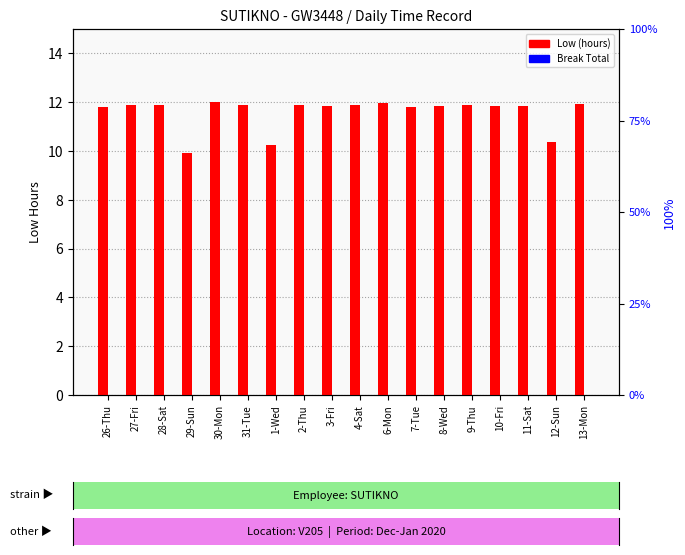

Which label corresponds to the largest value in the chart?

30-Mon